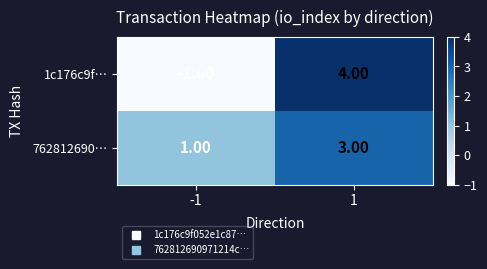

Between -1 and 1, which series saw the biggest shift?

1c176c9f…